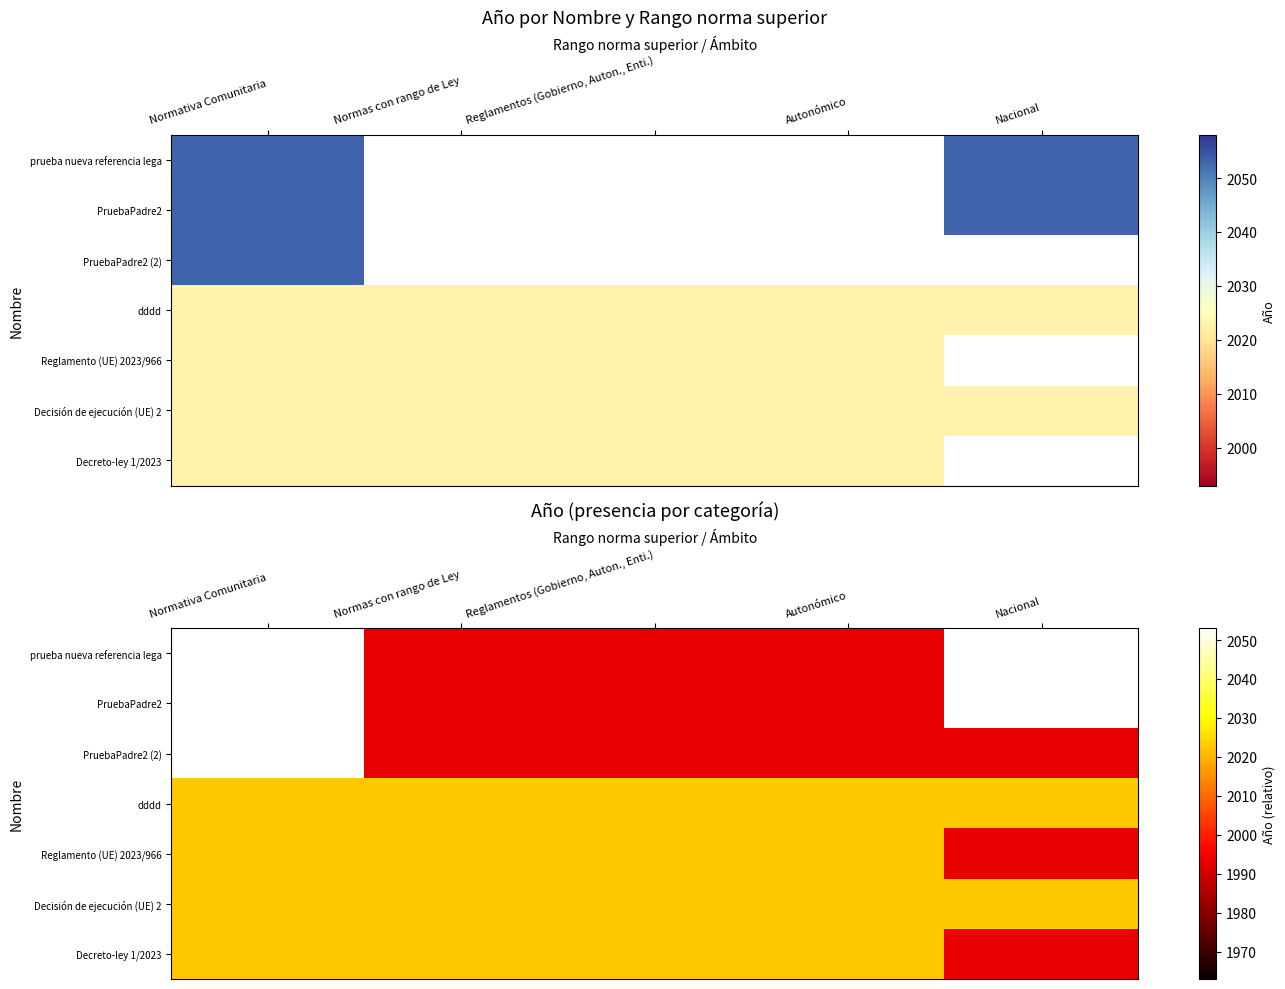

How many data points does each series have?

5